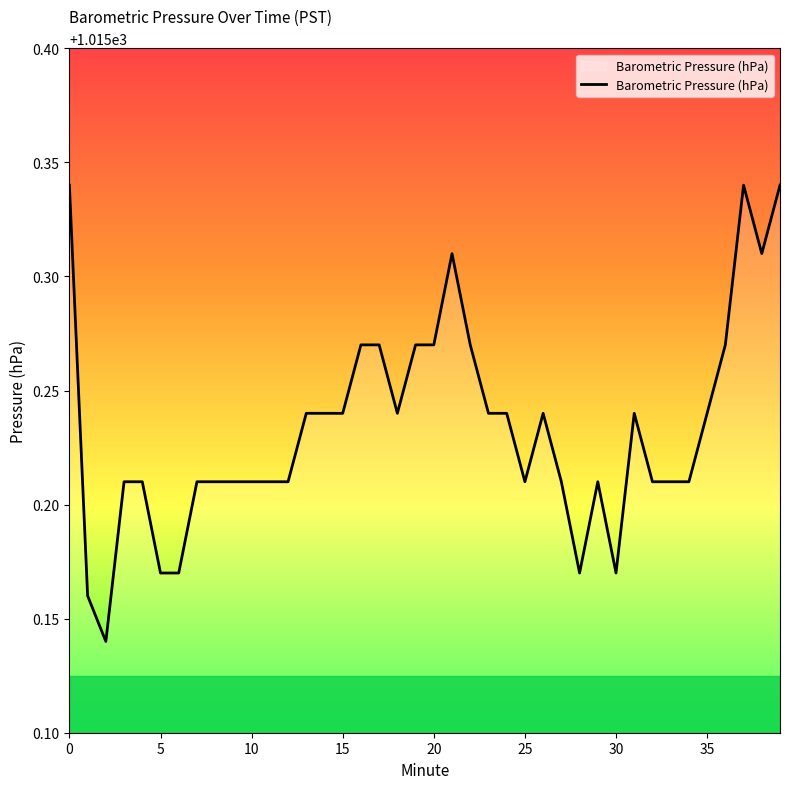

The value at 20 is 1582.7. True or false?

False